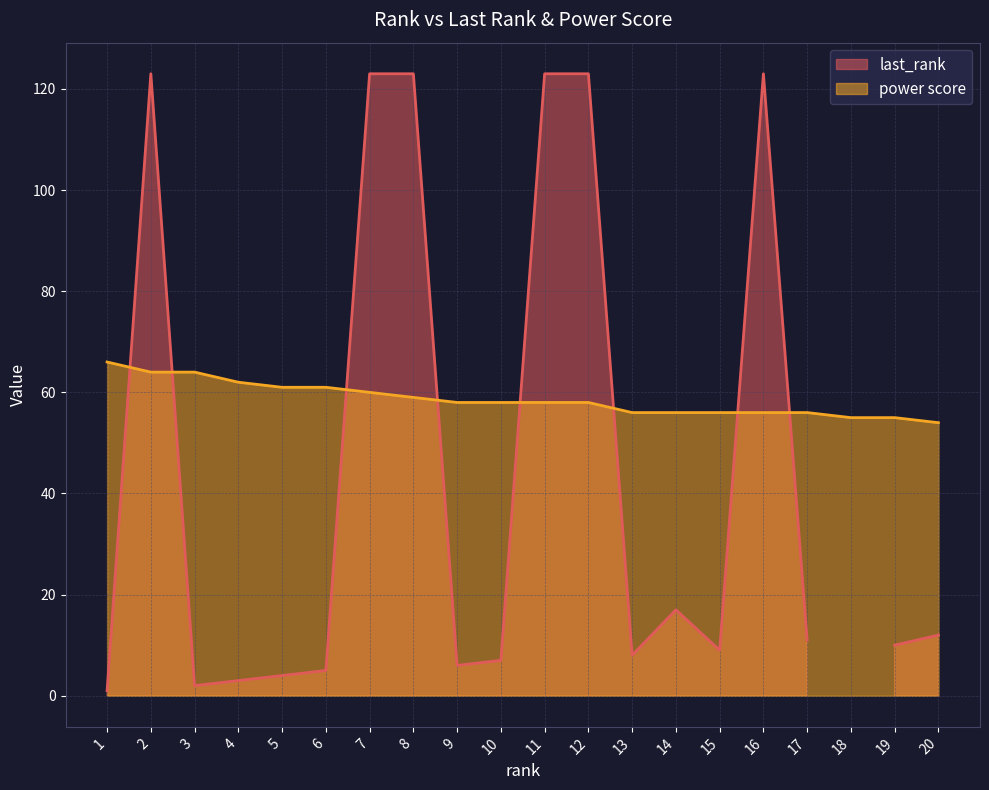

The value of power score at 15 is 56. True or false?

True